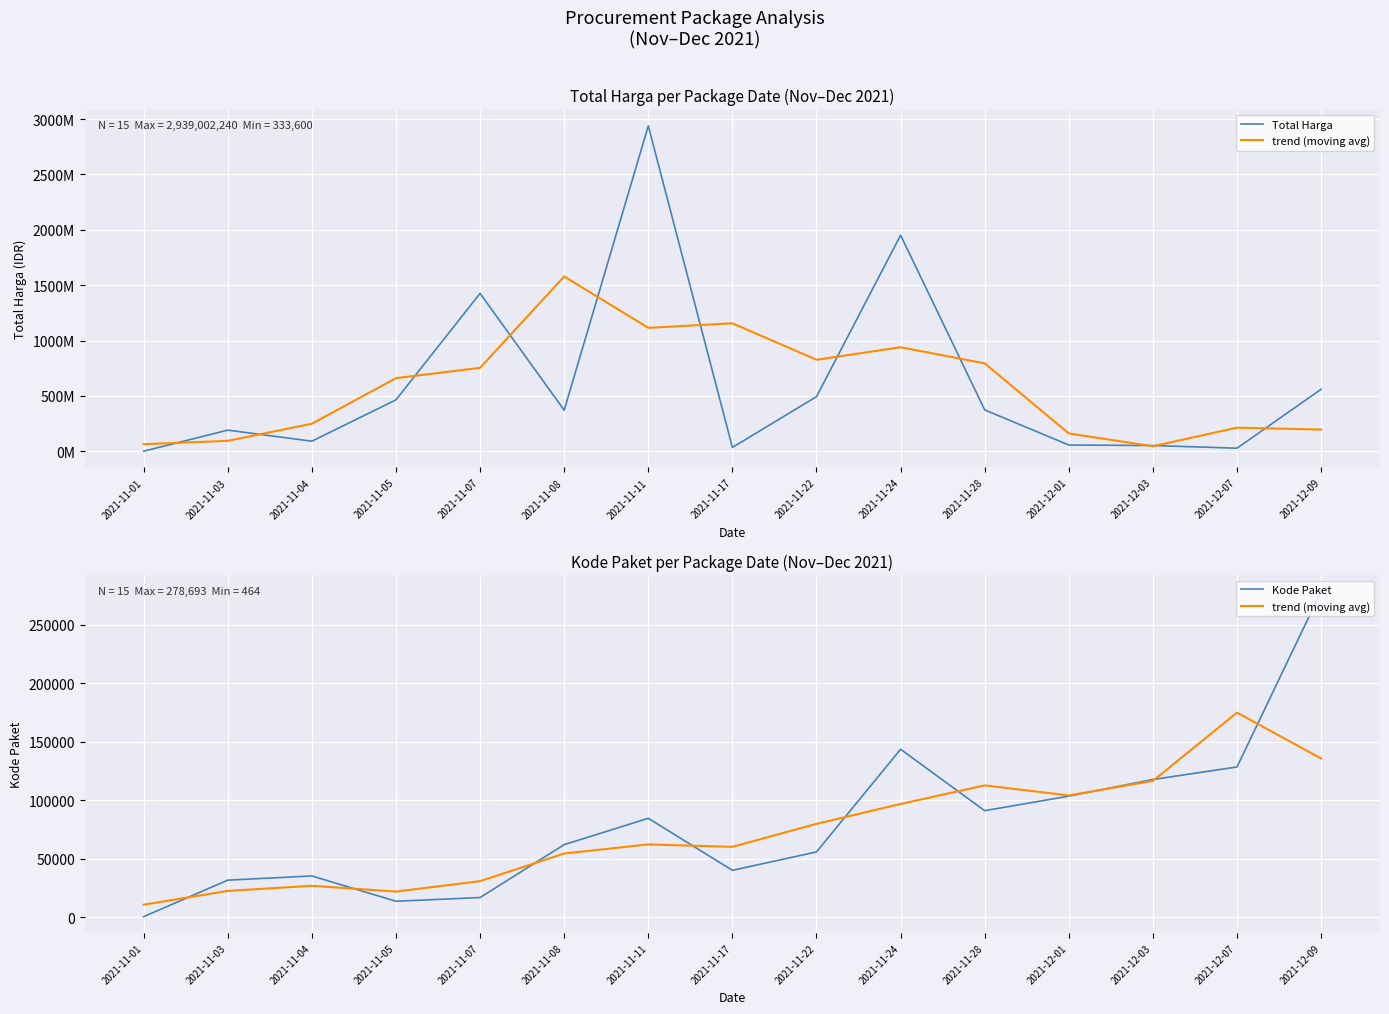

What is the smallest value displayed?

464.0